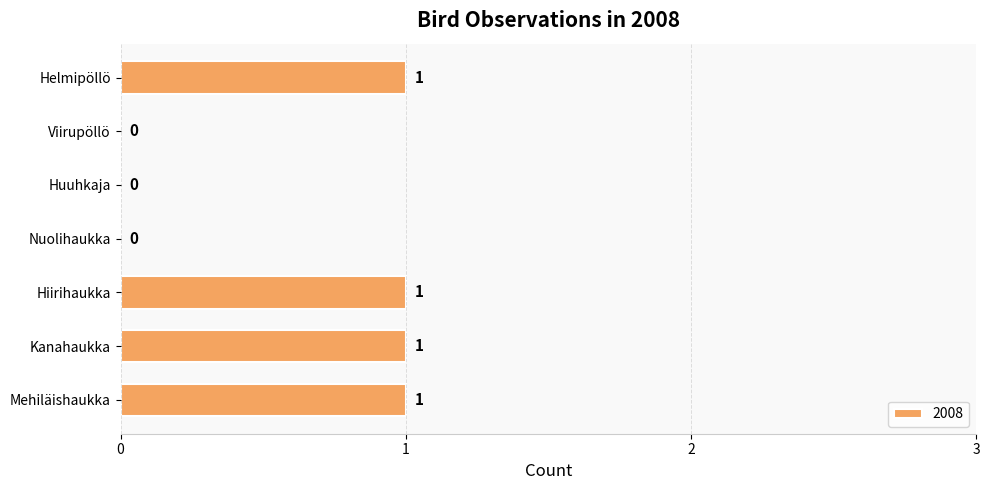

How many values are between 0 and 1?

7